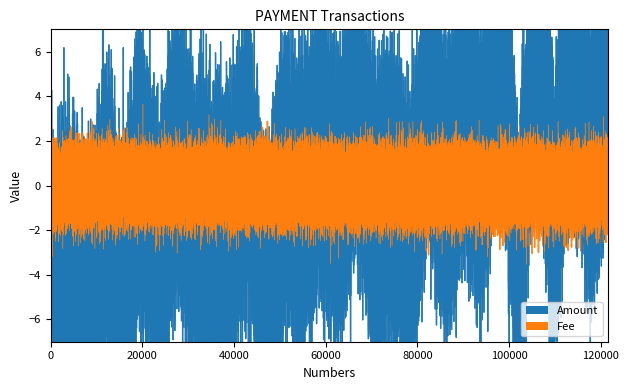

What are all the series names shown in the legend?

Amount, Fee